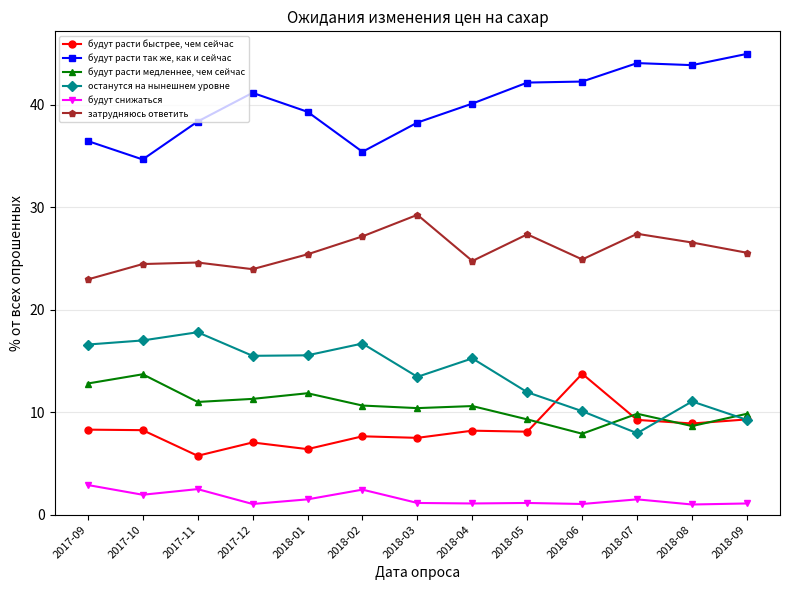

Is it true that будут расти медленнее, чем сейчас equals 14.3 at 2018-07?

False